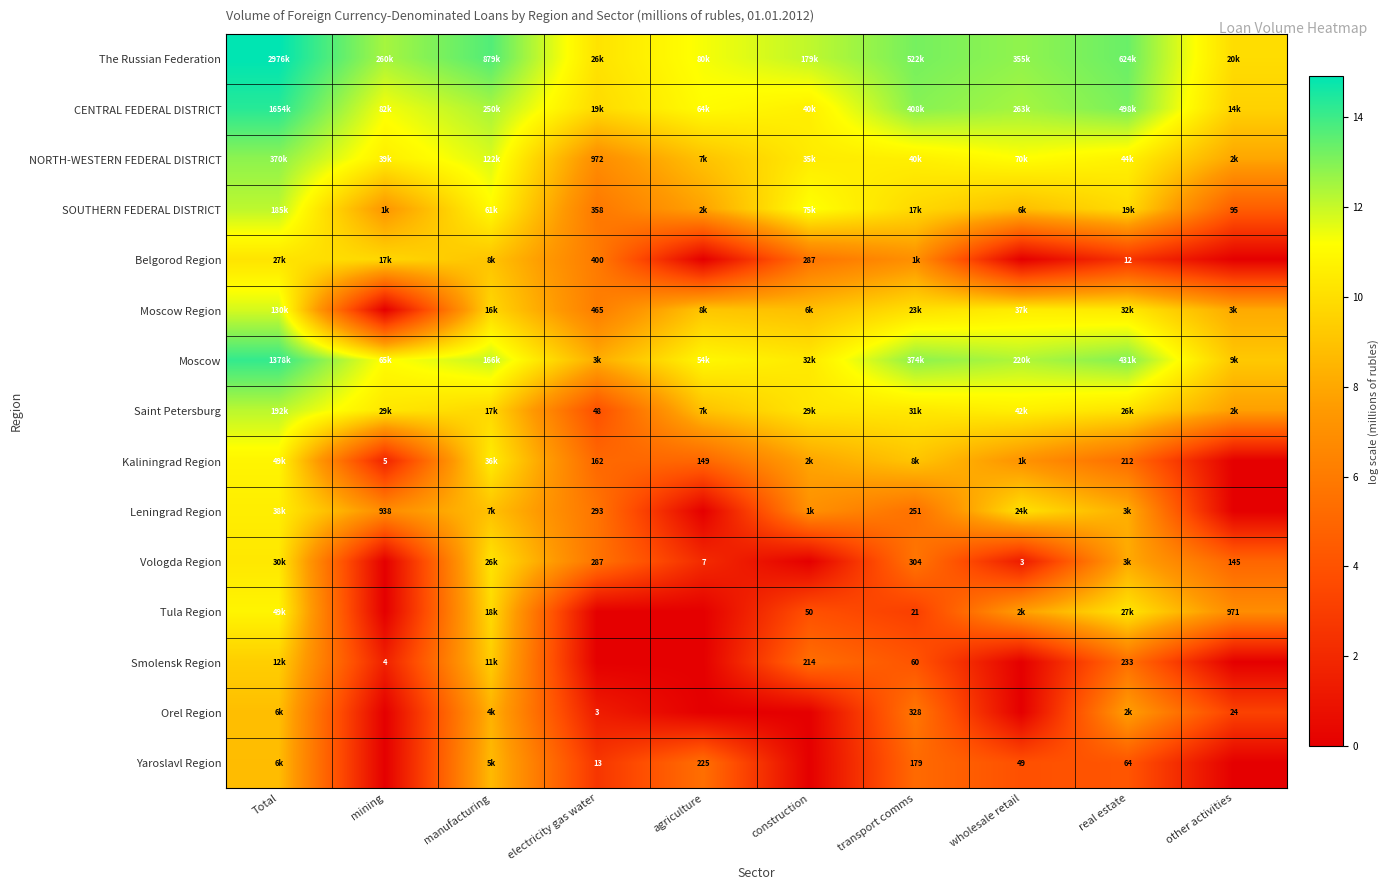

How many values in the Orel Region series exceed 3?

5